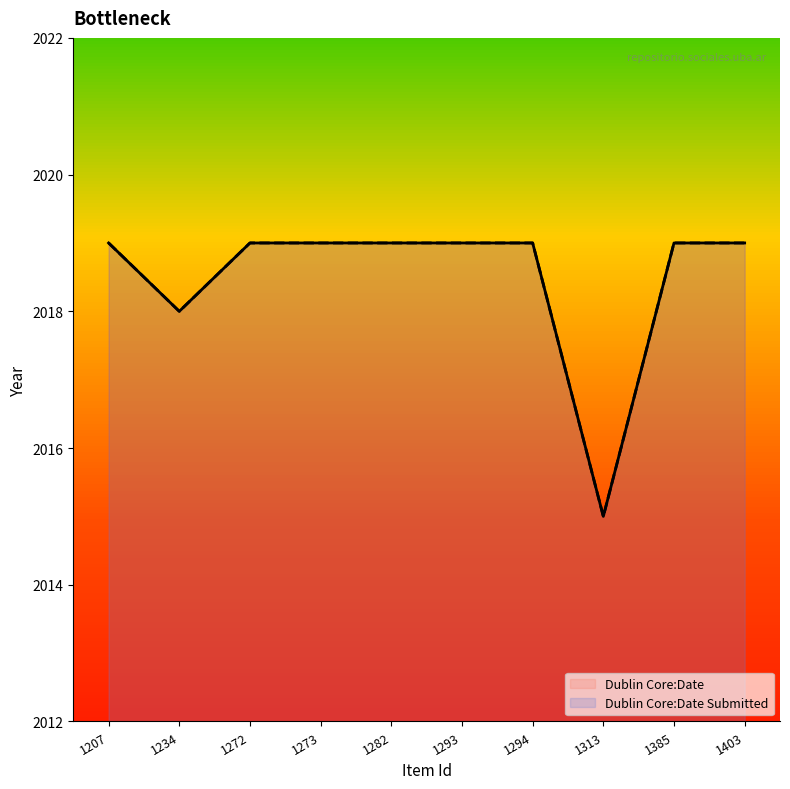

What is the sum of all Dublin Core:Date values?

20185